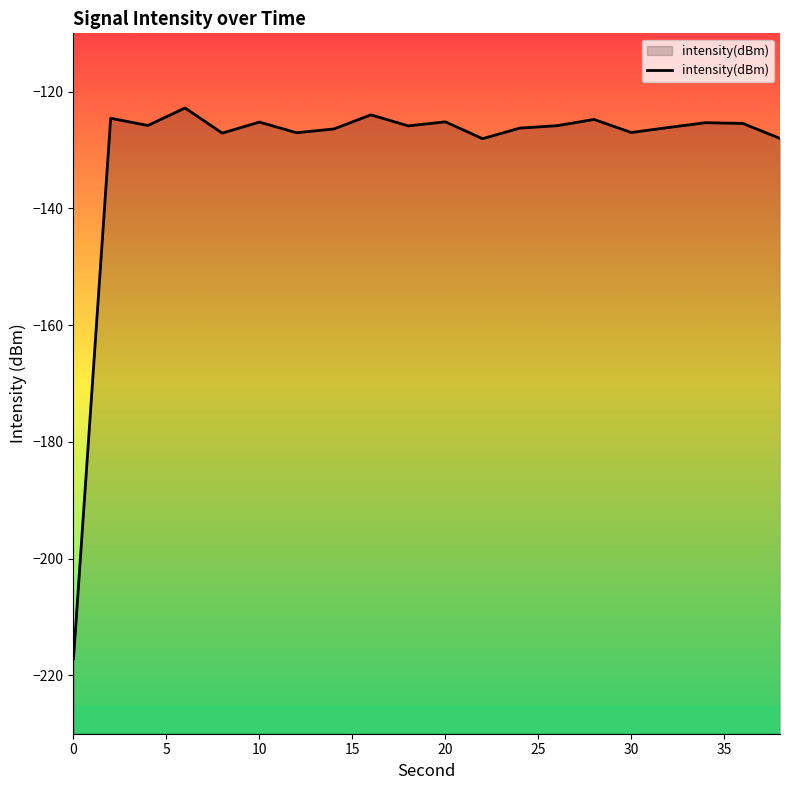

Reading right to left, what are all the values shown in this chart?

-128.0	-125.4	-125.3	-126.1	-127.0	-124.8	-125.8	-126.2	-128.0	-125.2	-125.9	-124.0	-126.4	-127.0	-125.2	-127.1	-122.8	-125.8	-124.5	-217.1